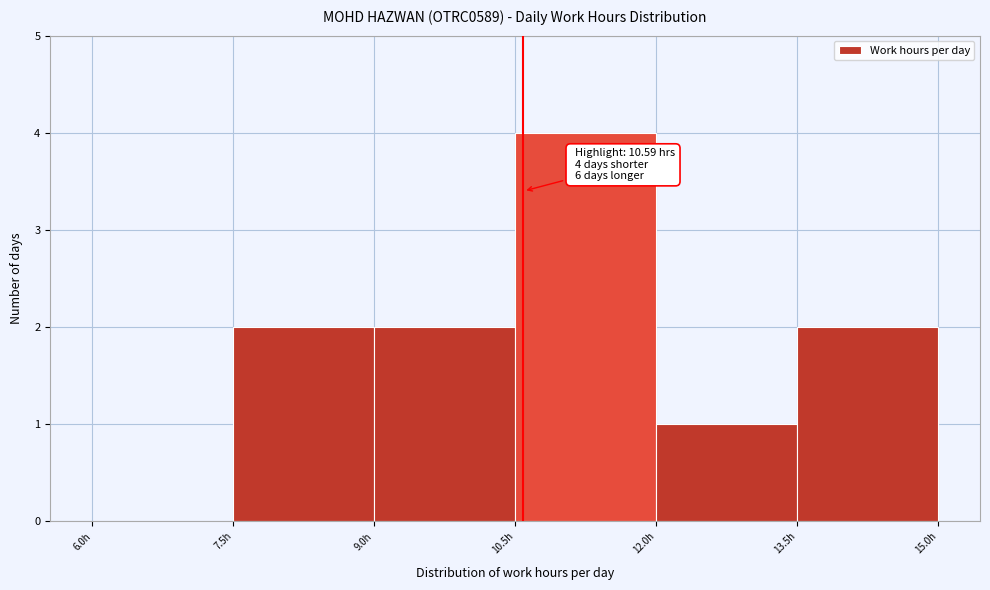

Over which range of the x-axis is the bar tallest?

10.5 to 12.0